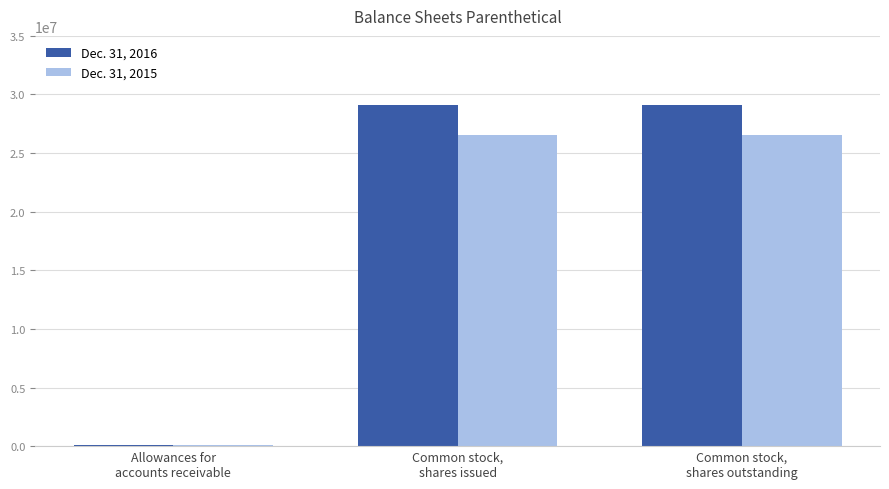

Which series has the largest total across all categories?

Dec. 31, 2016